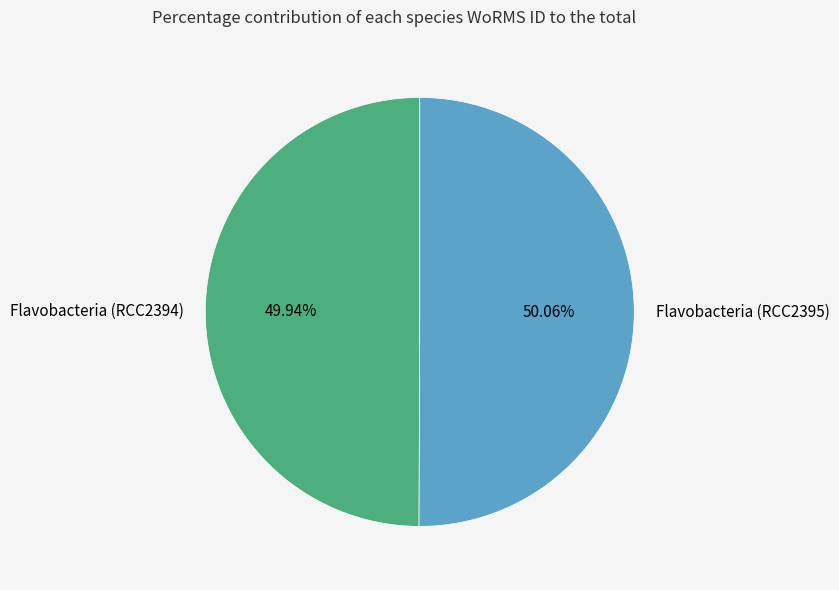

Is there a majority slice in this chart?

Yes